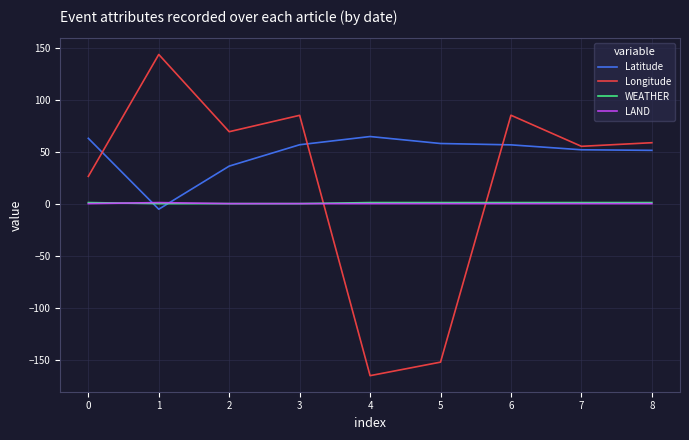

Between 1 and 5, which series saw the biggest shift?

Longitude